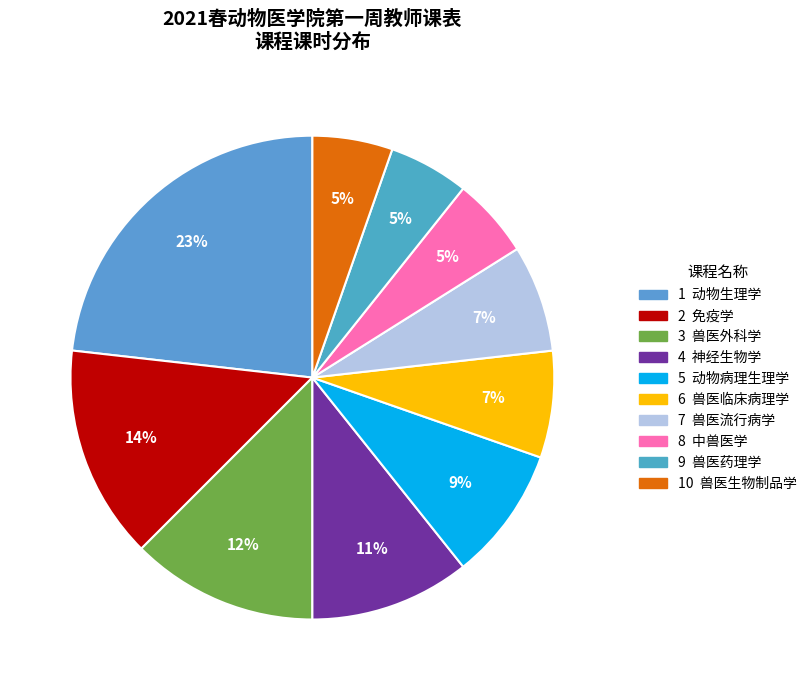

How many slices are in this pie chart?

10